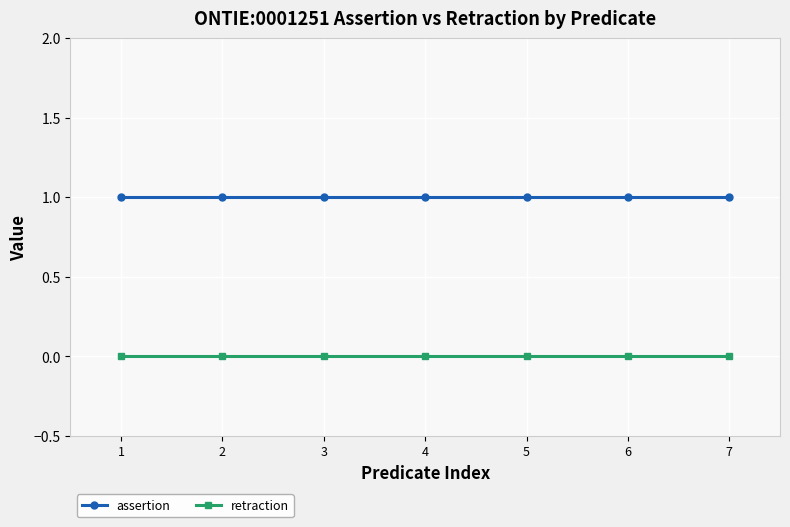

Is the value of assertion at 7 greater than the value of retraction at 5?

Yes